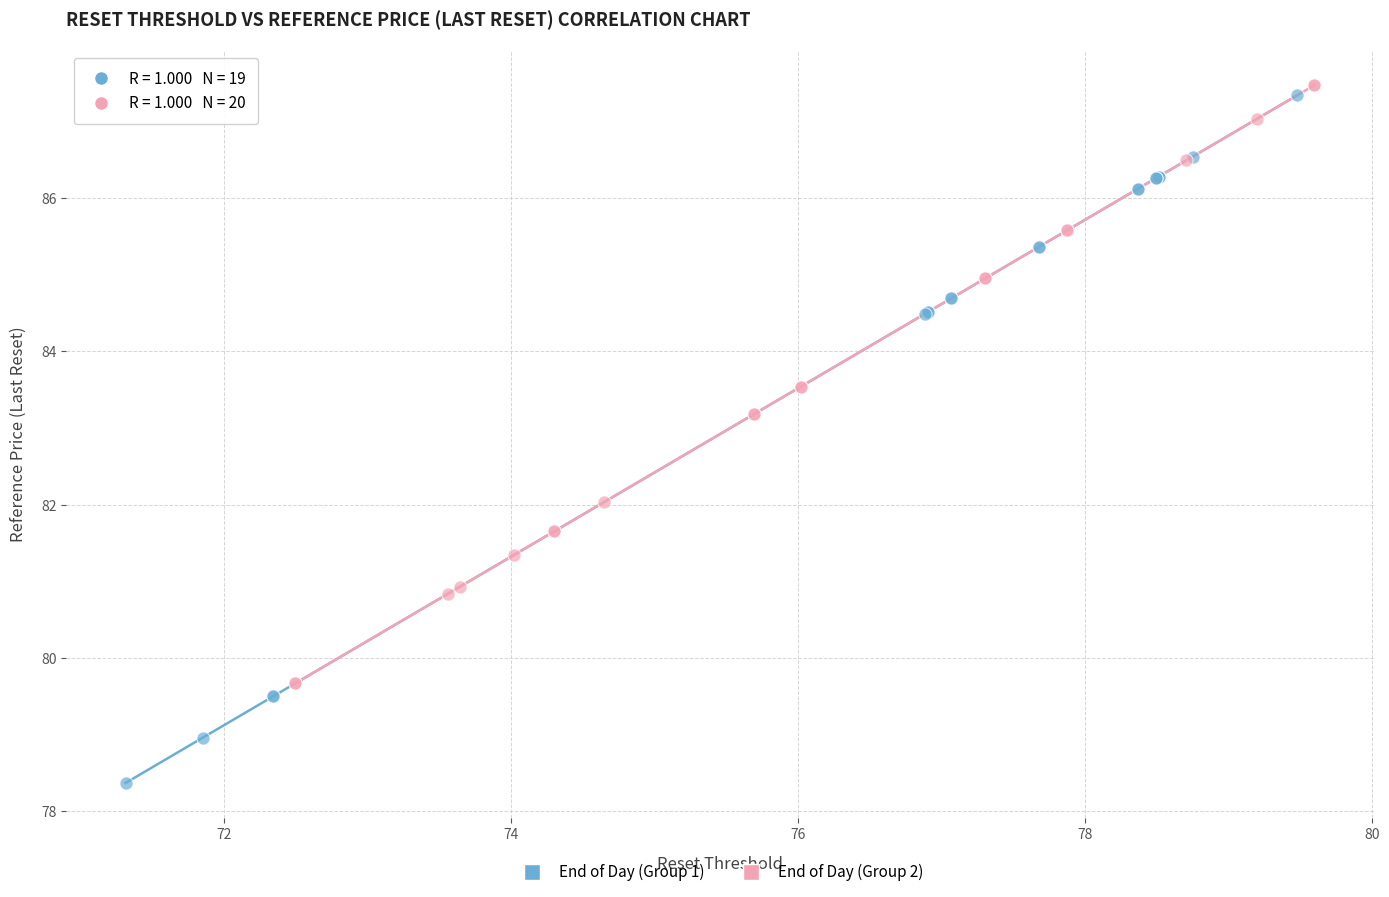

Which series contains the lowest Y value?

End of Day (Group 1)